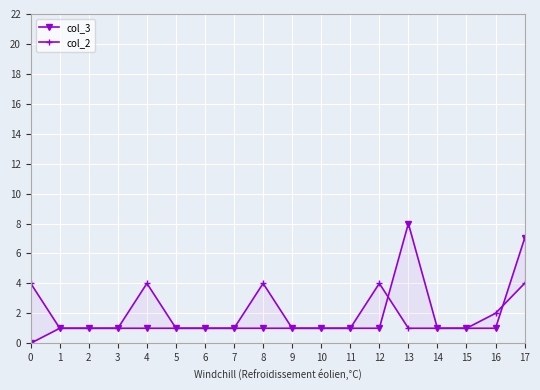

What is the highest value of the col_2 series?

4